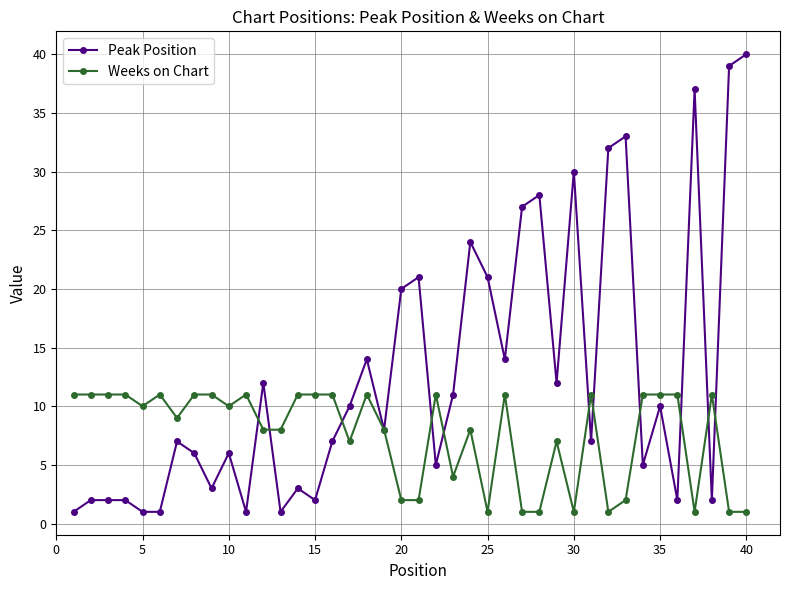

What is the difference between the second highest and minimum values in the Peak Position series?

38